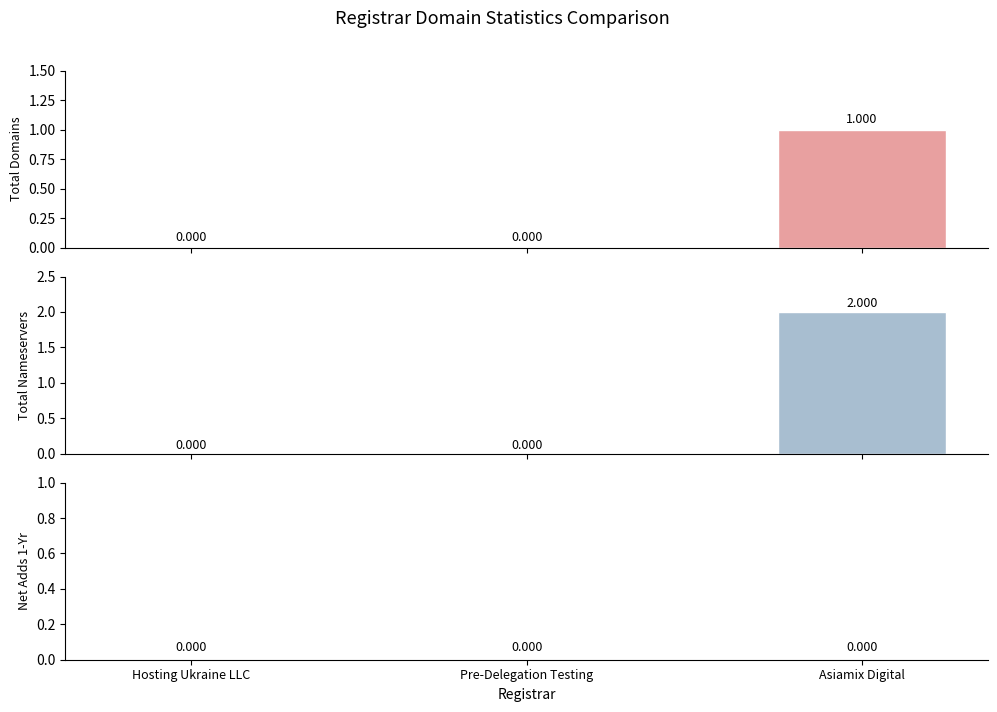

Reading left to right, extract all data points from this chart.

total-domains: 0	0	1
total-nameservers: 0	0	2
net-adds-1-yr: 0	0	0